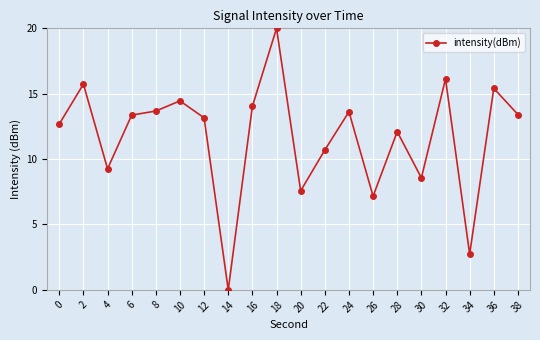

How many lines are shown in the chart?

1